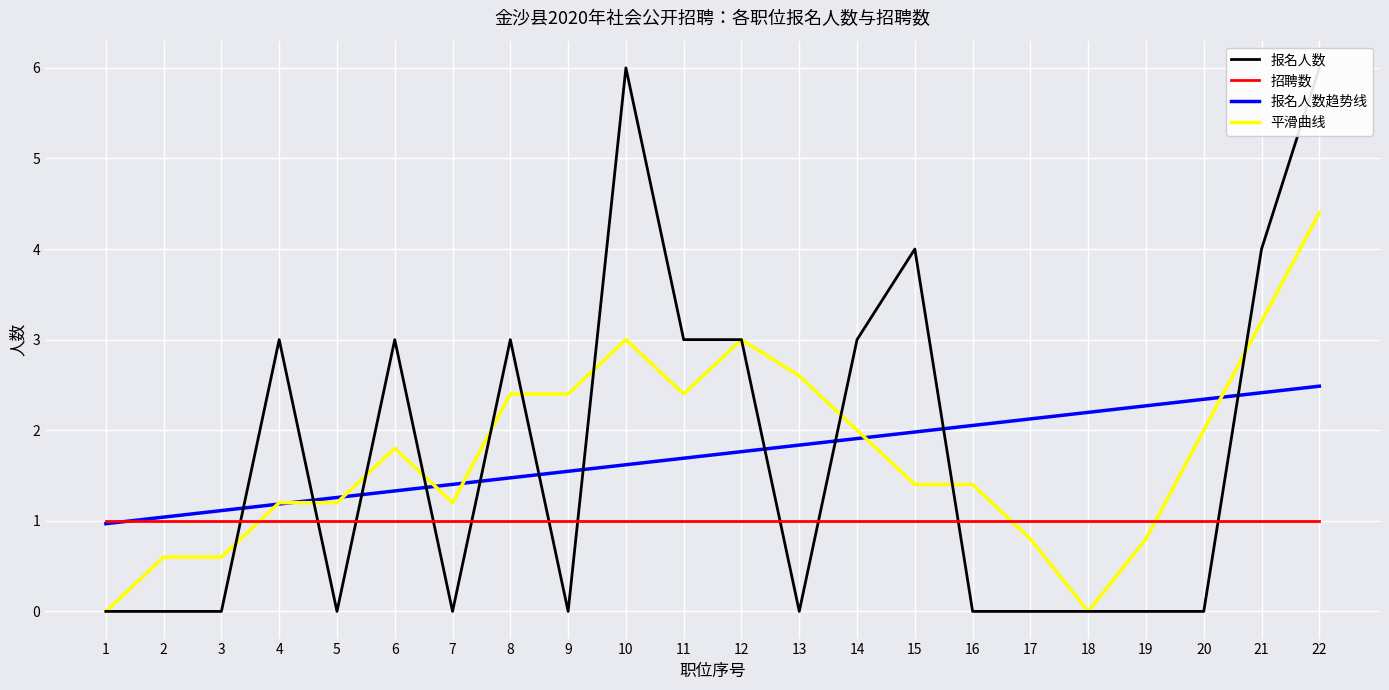

What is the difference between the 平滑曲线 values at 16 and 1?

1.4